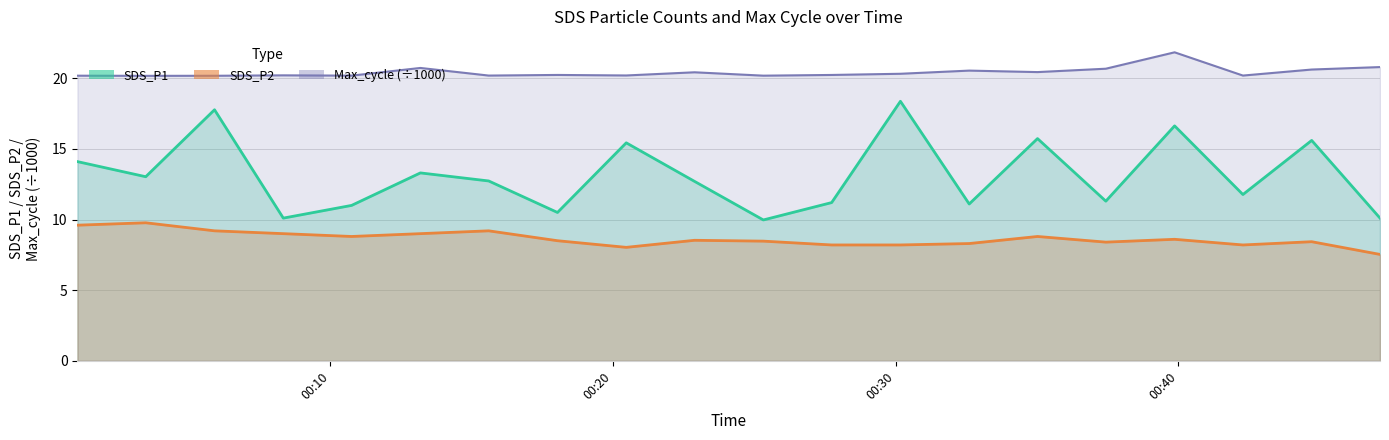

What is the difference between the second highest and minimum values in the SDS_P2 series?

2.1